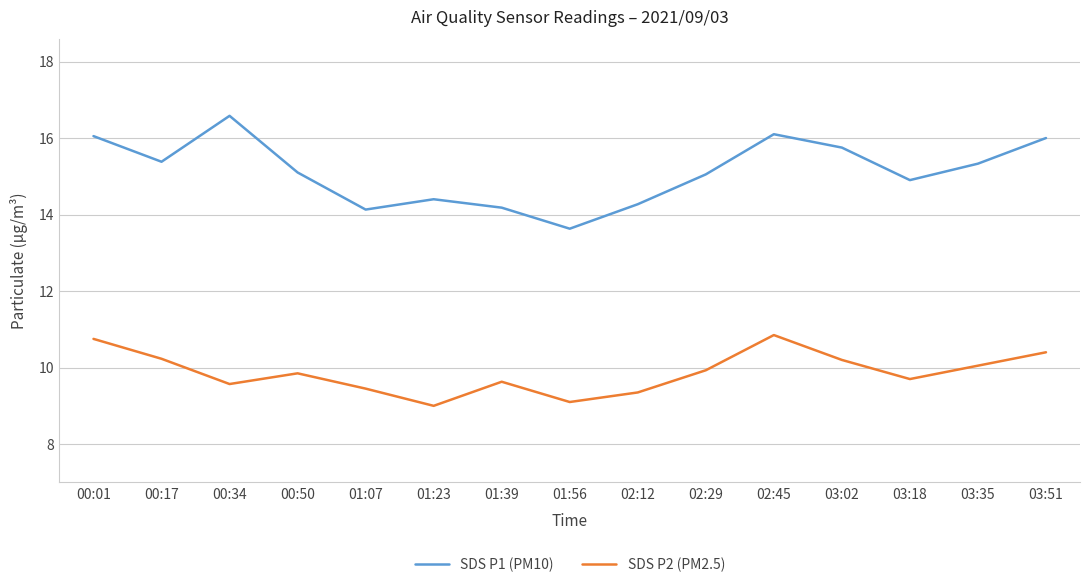

What is the total value across all series at 02:29?

25.0